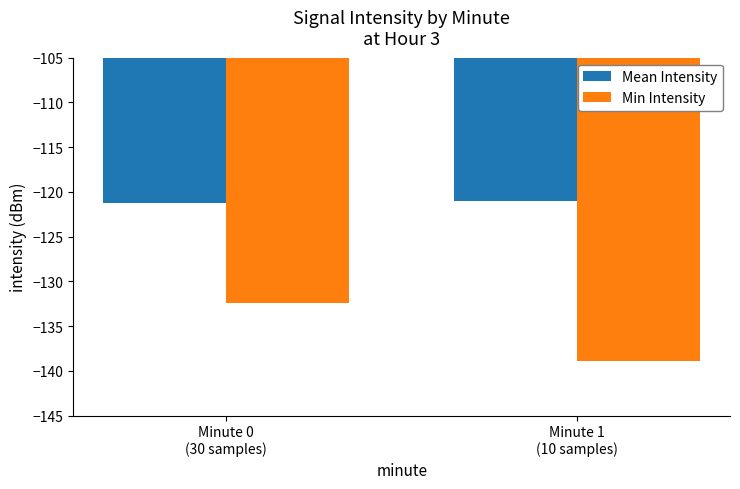

What is the difference between the highest and lowest values at Minute 1
(10 samples)?

17.9